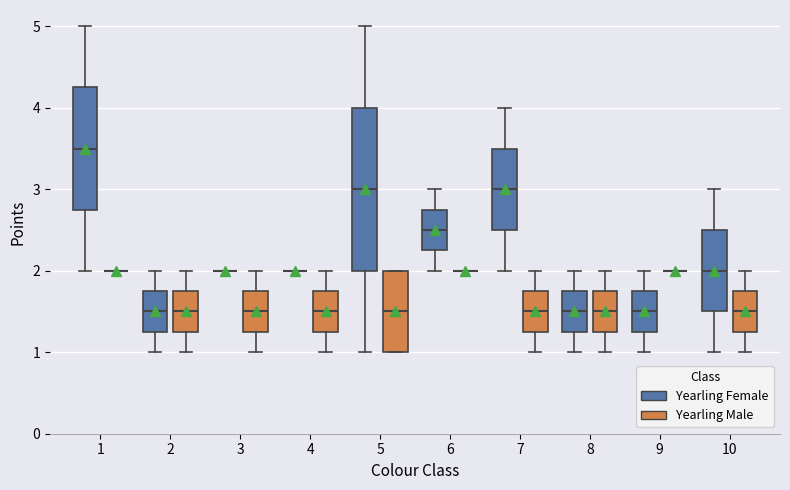

Where is the upper edge of the box for 6 (Yearling Female) on the y-axis? The values are not printed on the chart, so give them approximately, as read against the axis.

2.8